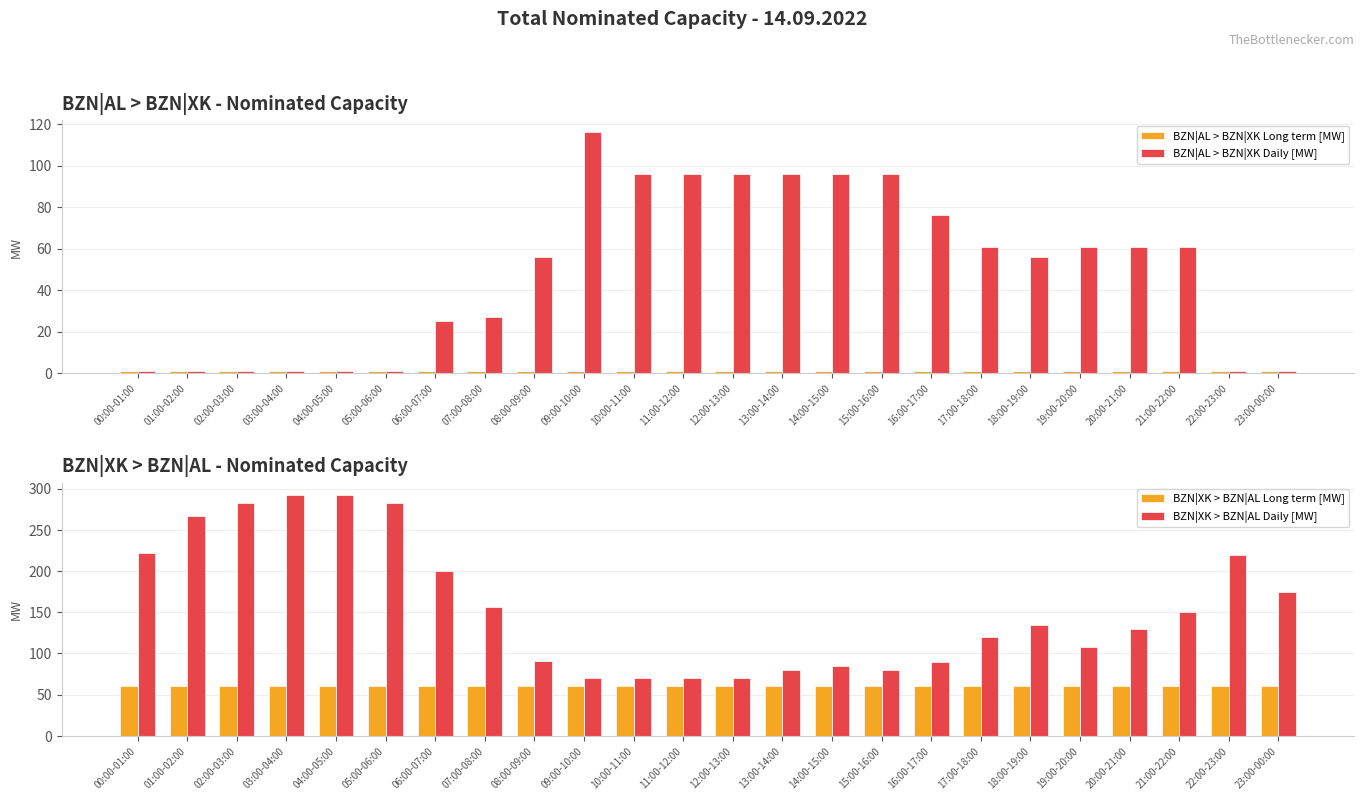

What is the total value across all series at 18:00-19:00?

252